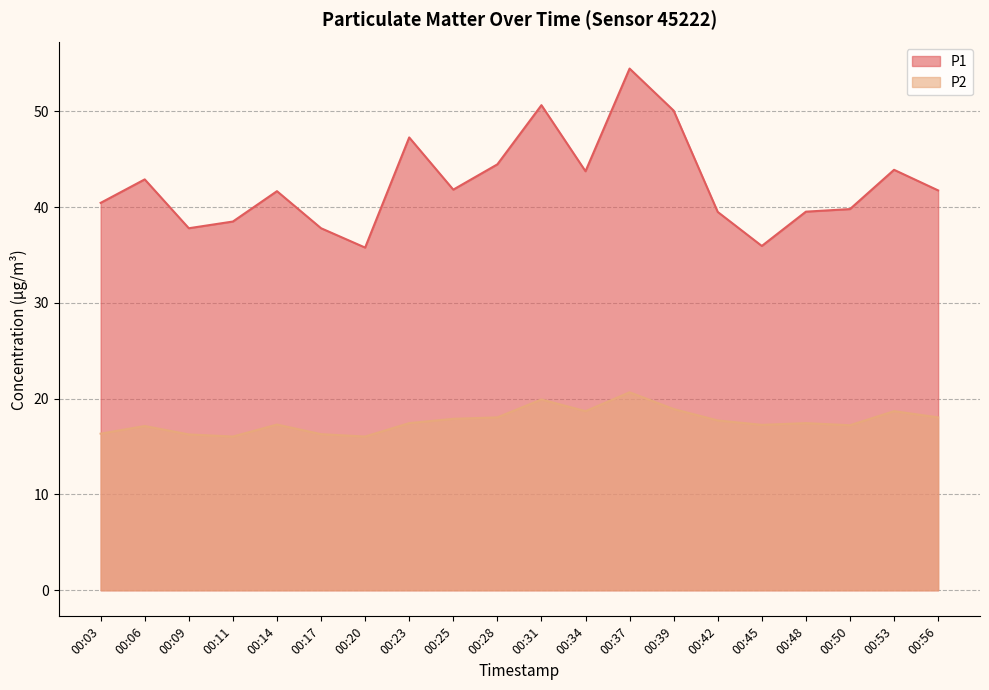

What is the minimum value shown in the chart?

16.1